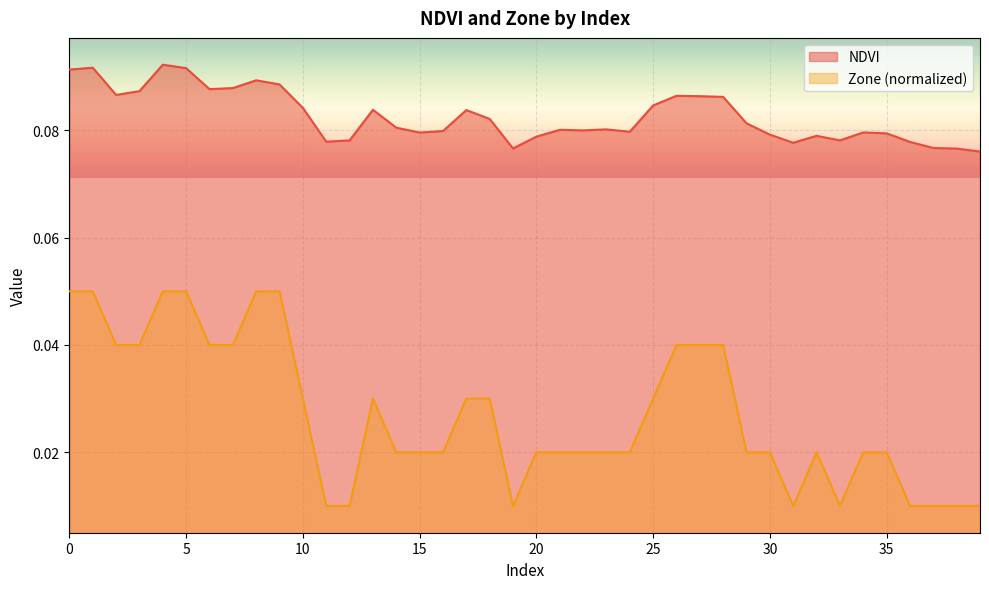

Is it true that Zone equals 0.0 at 34?

False